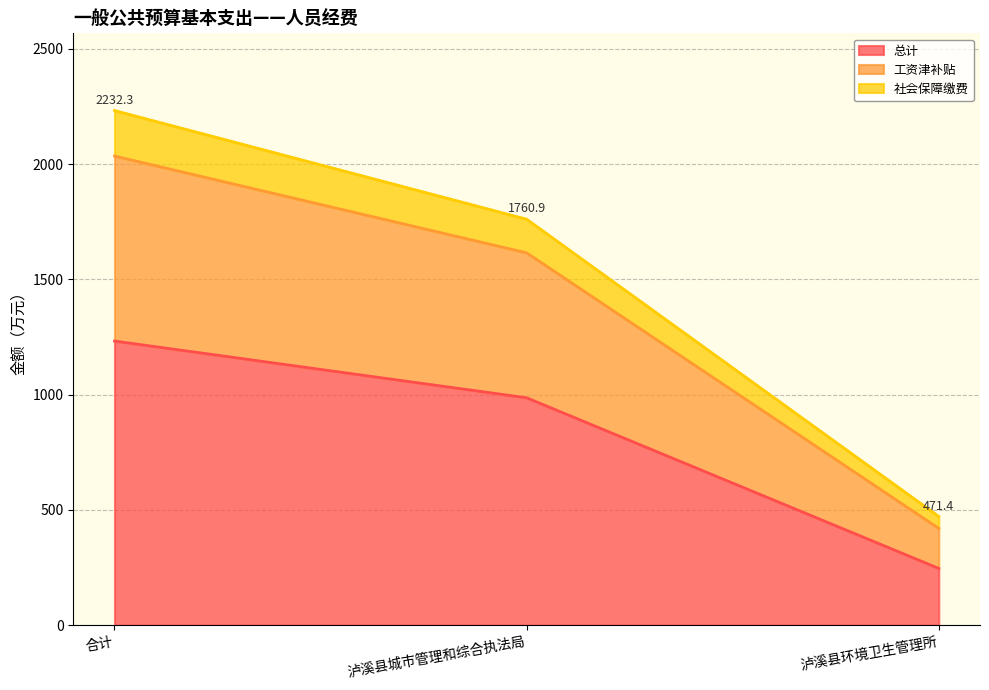

The 总计 series shows 986.3 at 泸溪县城市管理和综合执法局. True or false?

True